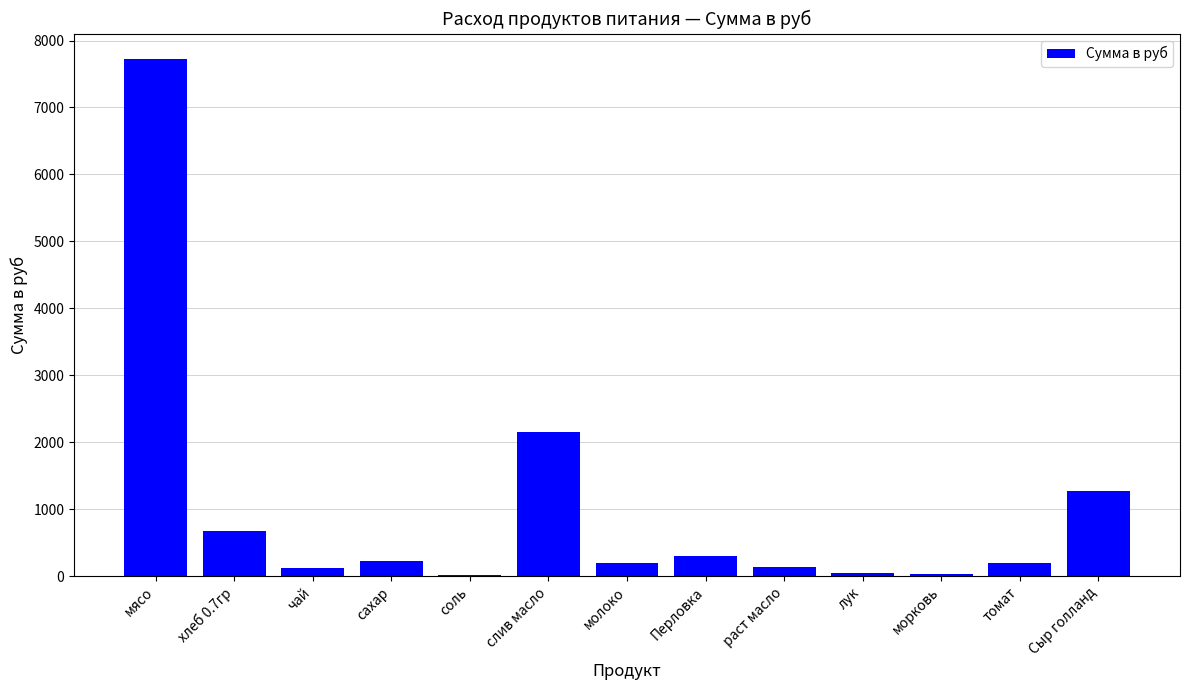

Which has a higher value, сахар or хлеб 0.7гр?

хлеб 0.7гр